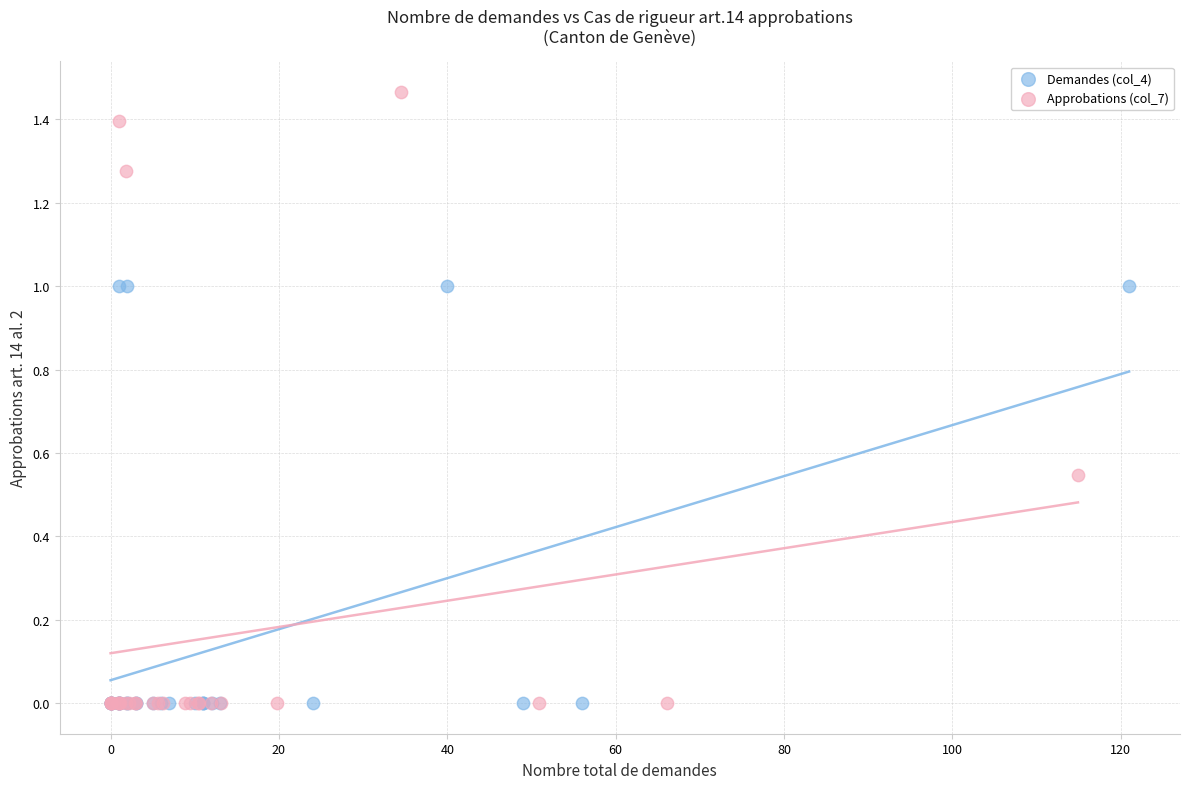

Which series reaches the maximum Y coordinate?

Approbations (col_7)